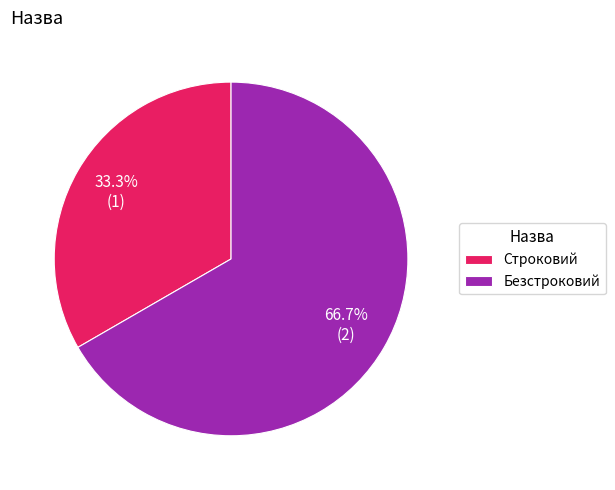

Rank the categories by value from highest to lowest.

Безстроковий, Строковий